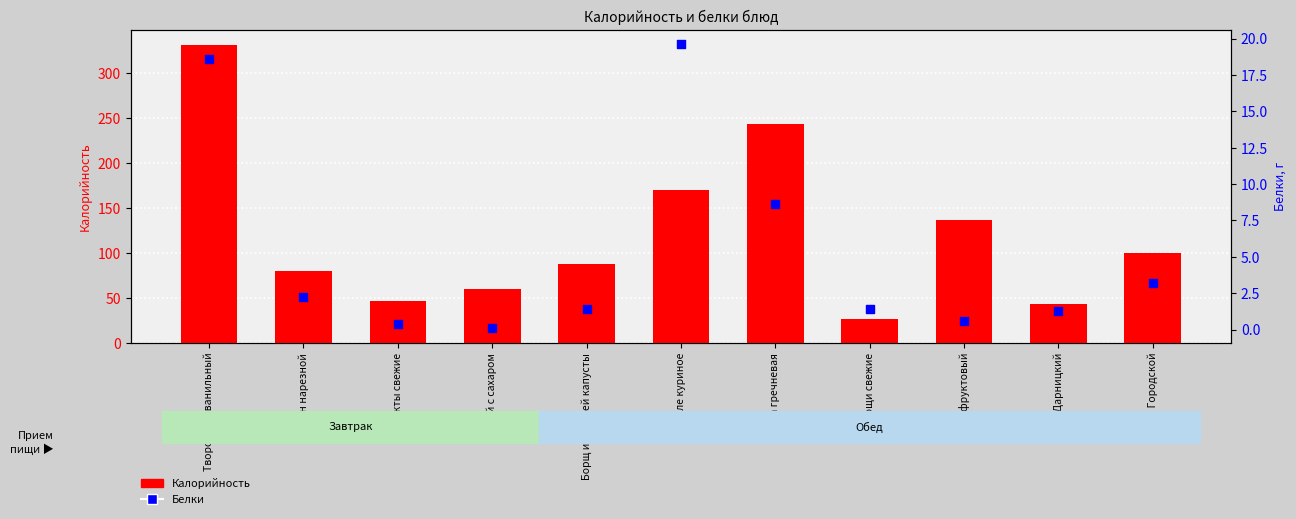

What are all the series names shown in the legend?

Калорийность, Белки